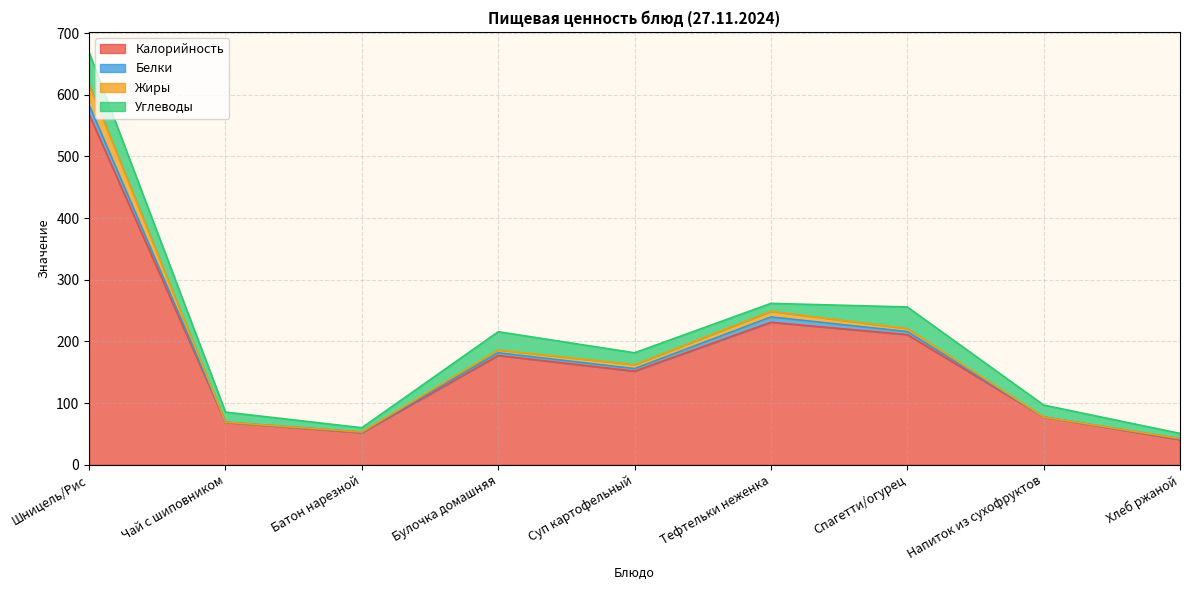

At which label is Жиры closest to 329?

Тефтельки неженка